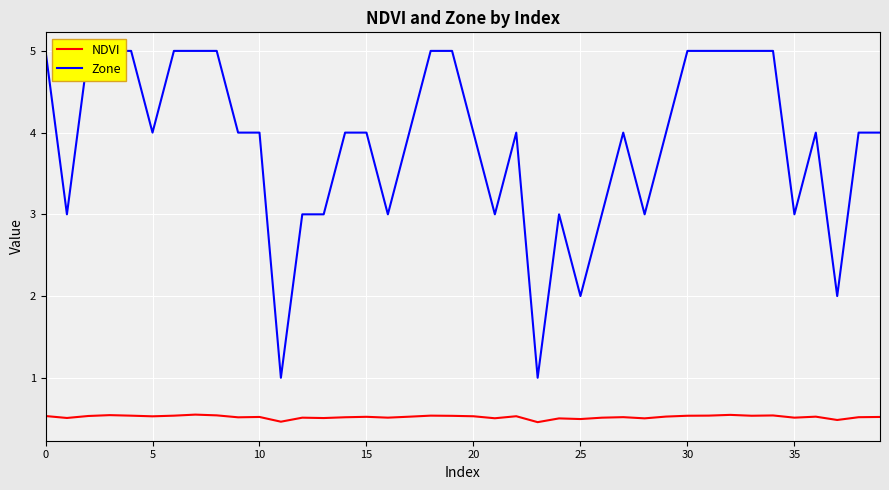

What is the smallest value displayed?

0.5